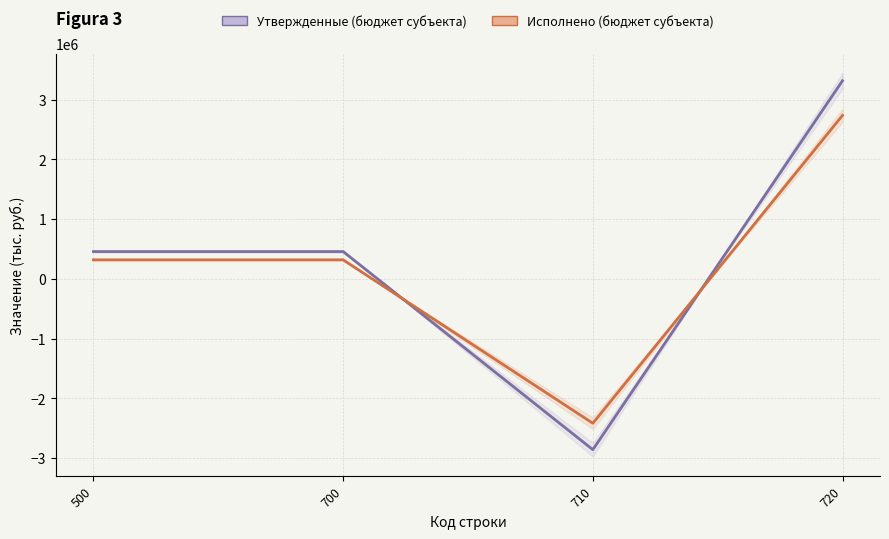

What is the value of the Исполнено (бюджет субъекта) point at the 4th from the left?

2735712.7